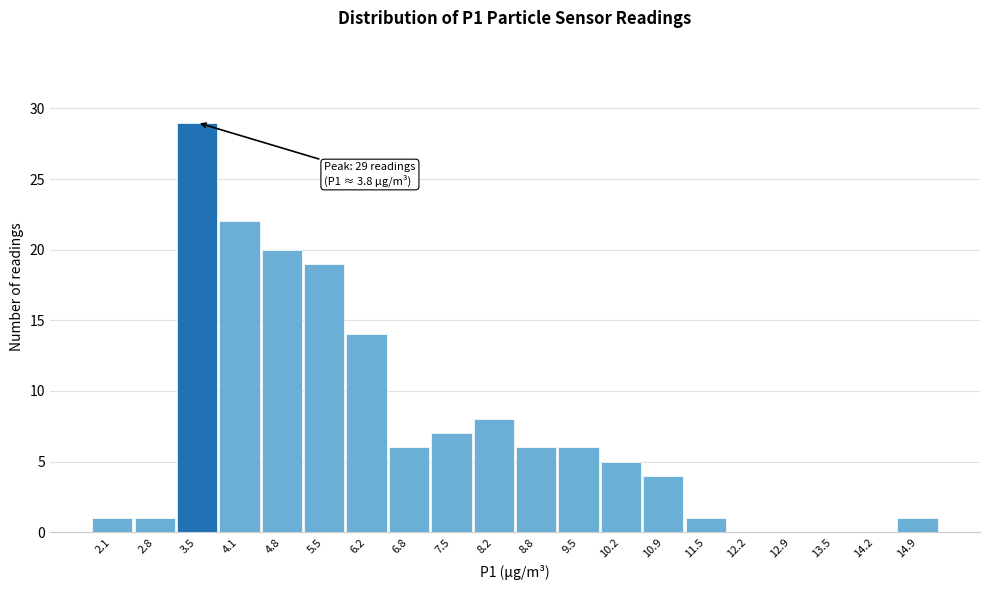

Reading left to right, list all the values displayed in this chart.

2.1=1	2.8=1	3.5=29	4.1=22	4.8=20	5.5=19	6.2=14	6.8=6	7.5=7	8.2=8	8.8=6	9.5=6	10.2=5	10.9=4	11.5=1	12.2=0	12.9=0	13.5=0	14.2=0	14.9=1